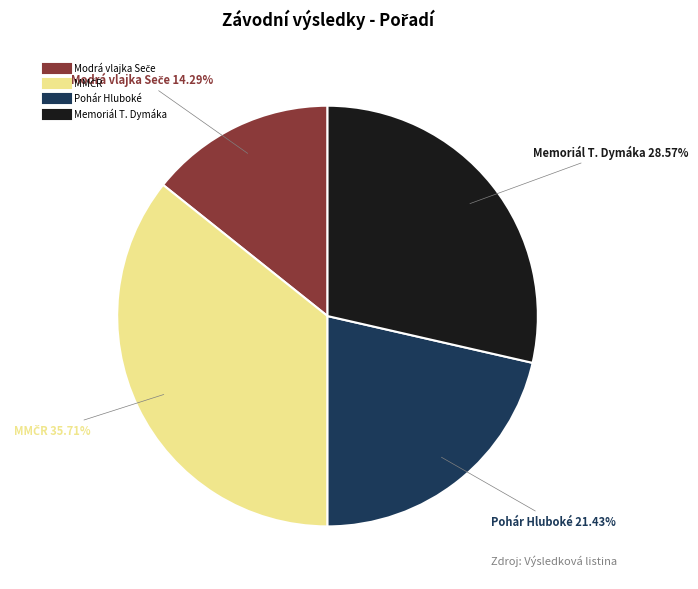

Is there any slice that represents more than half of the pie?

No